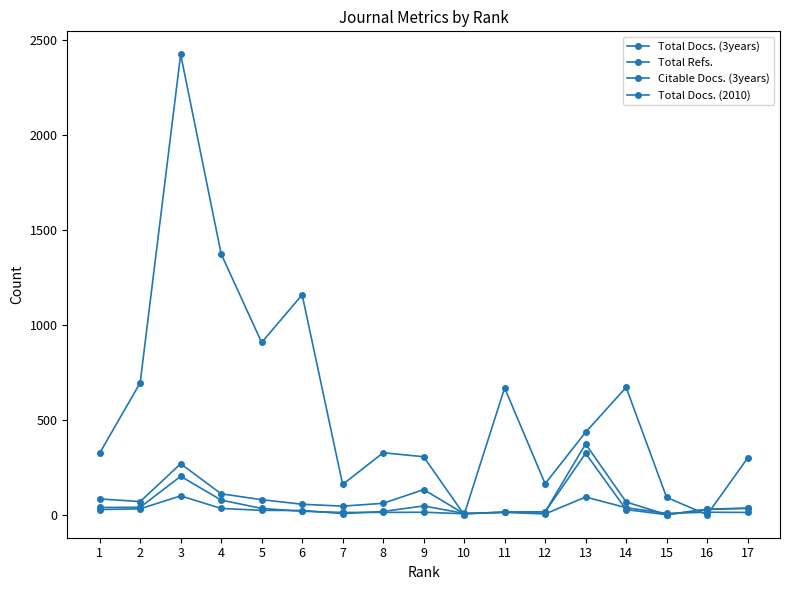

What is the highest value of the Citable Docs. (3years) series?

323